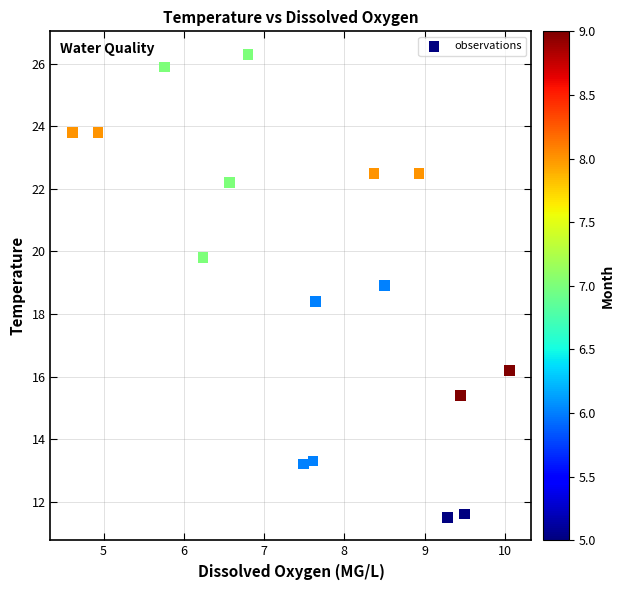

What Y value in the scatter plot is closest to 18?

18.4